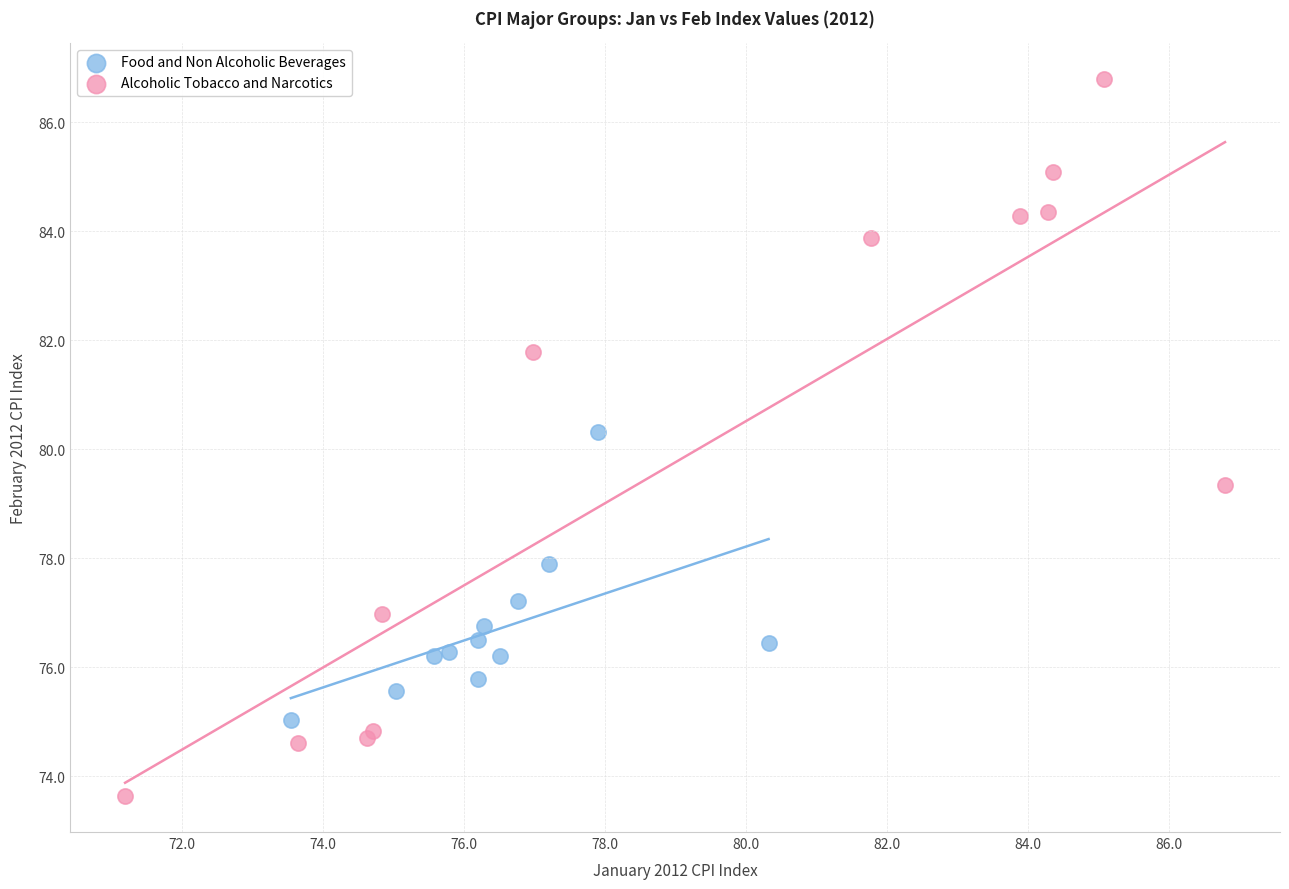

Which series contains the lowest Y value?

Alcoholic Tobacco and Narcotics